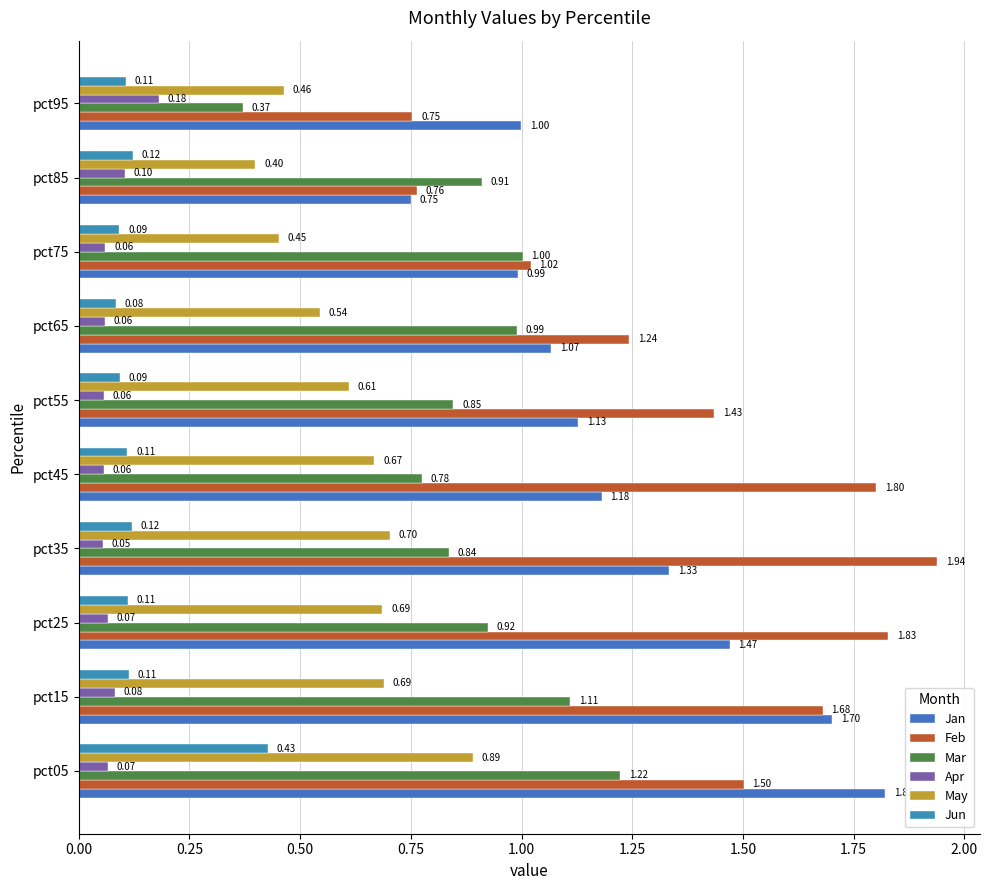

How many values in the Feb series are below 1?

2